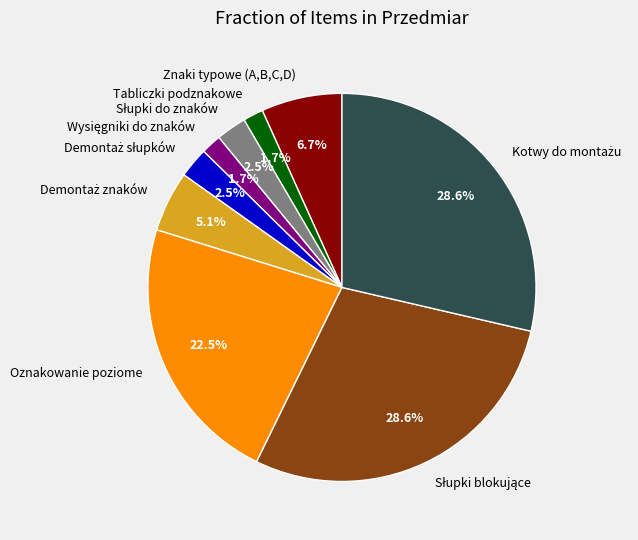

Is there any slice that represents more than half of the pie?

No